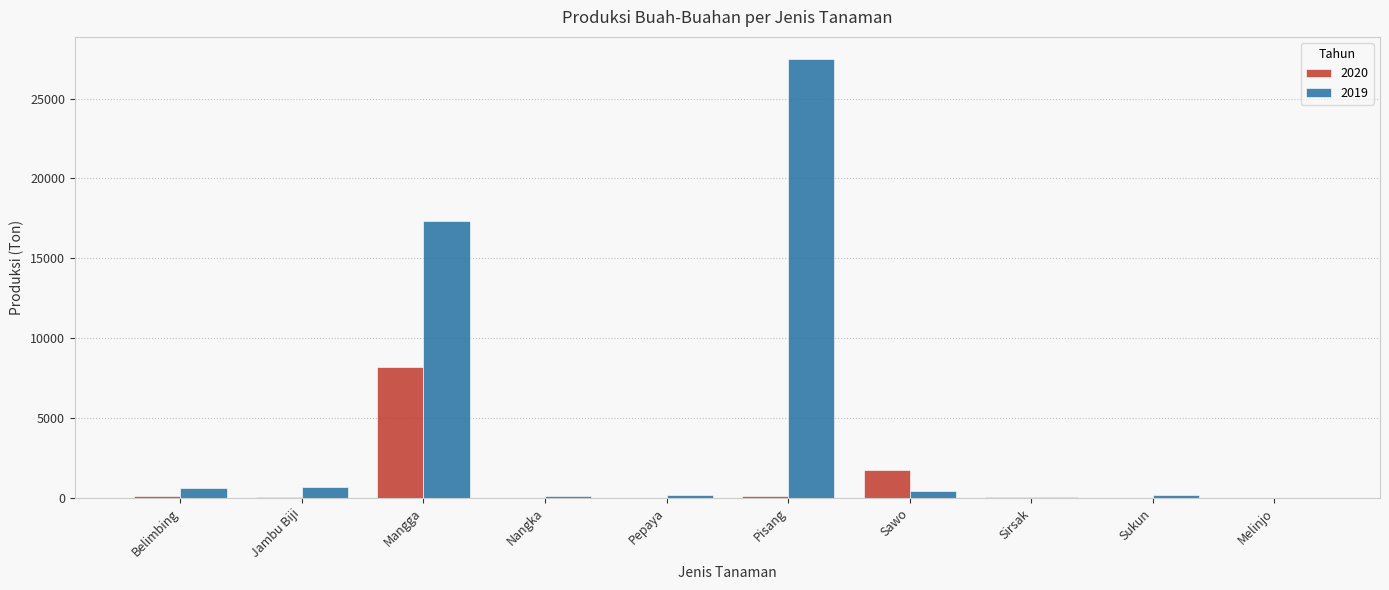

What is the sum of all 2020 values?

10209